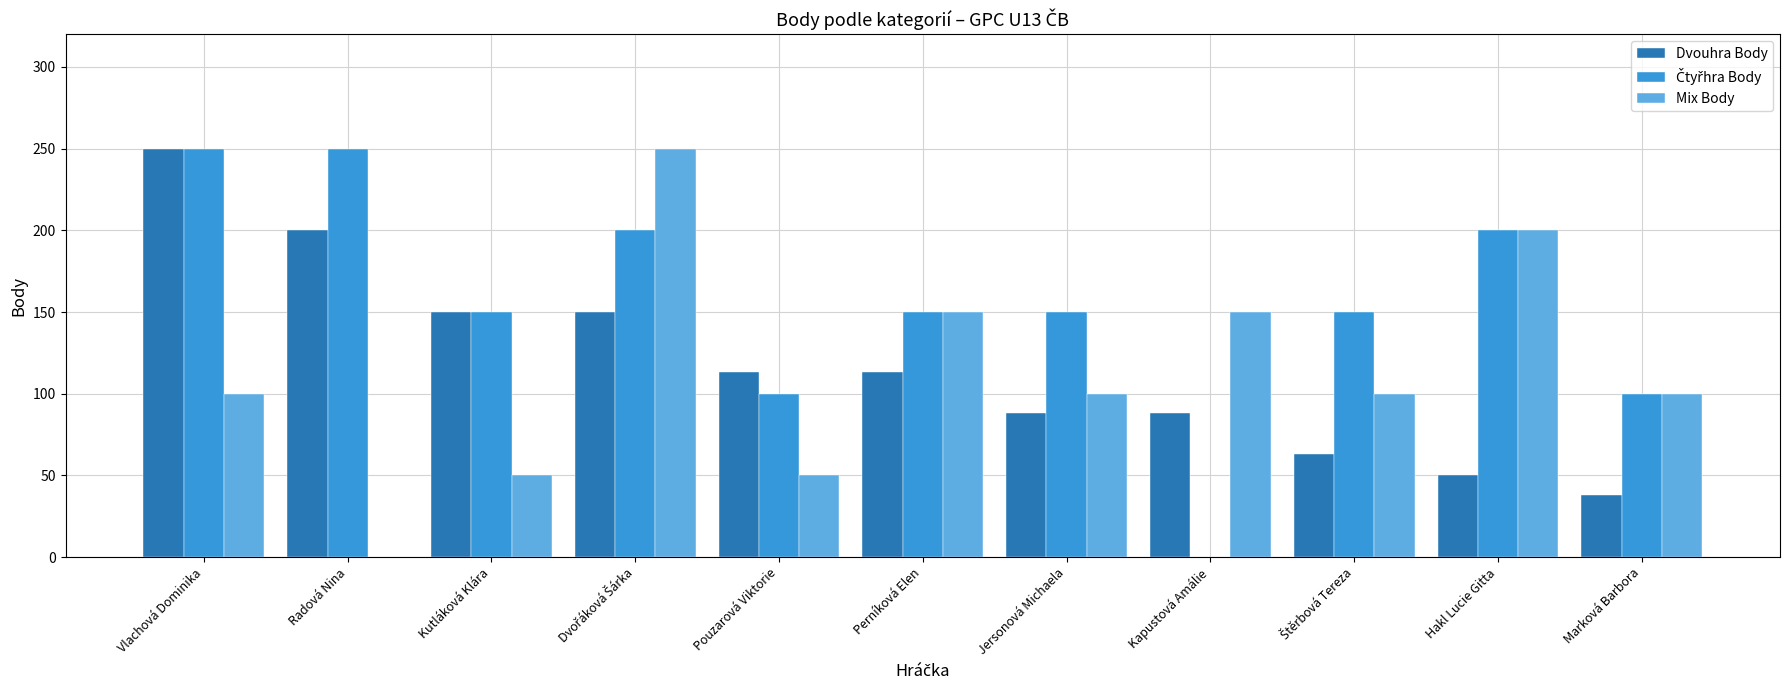

What is the total value across all series at Hakl Lucie Gitta?

450